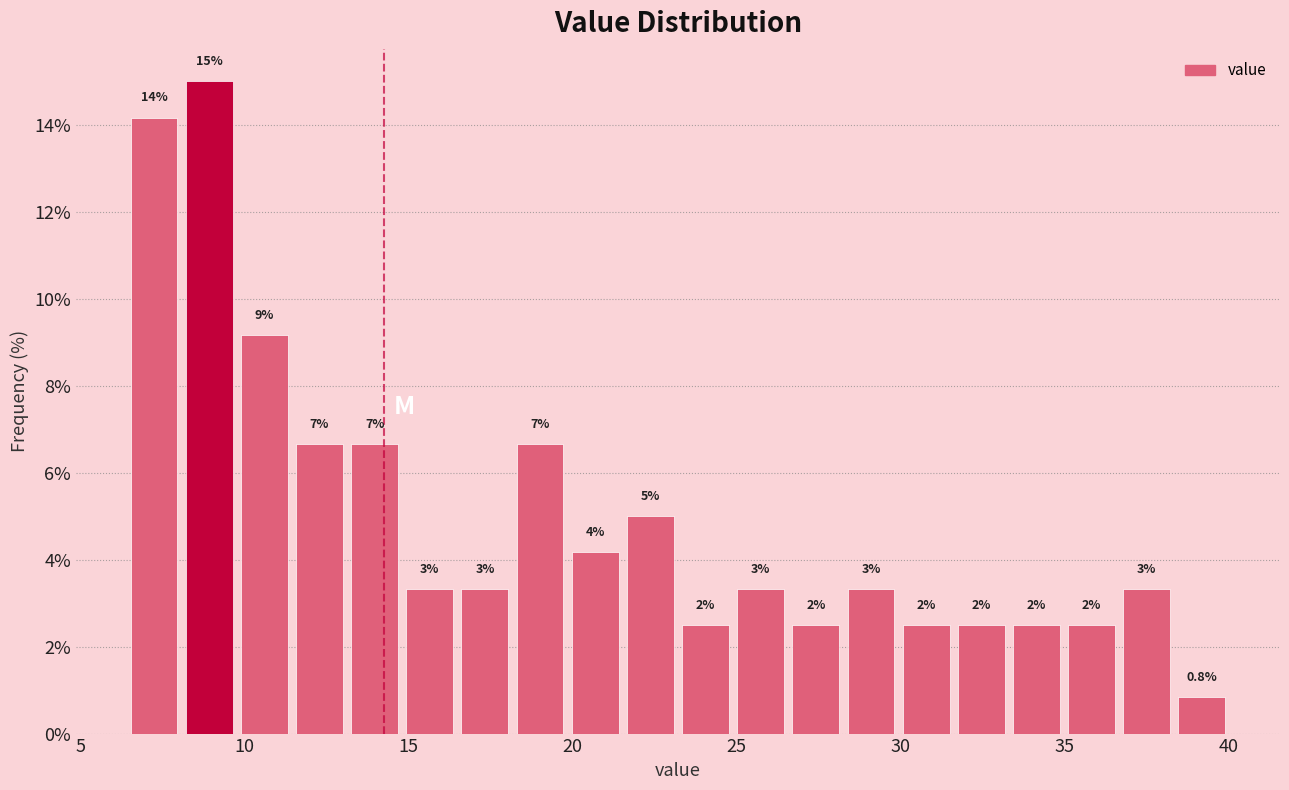

Read against the x-axis, roughly where is the centre of the tallest bar?

9.0